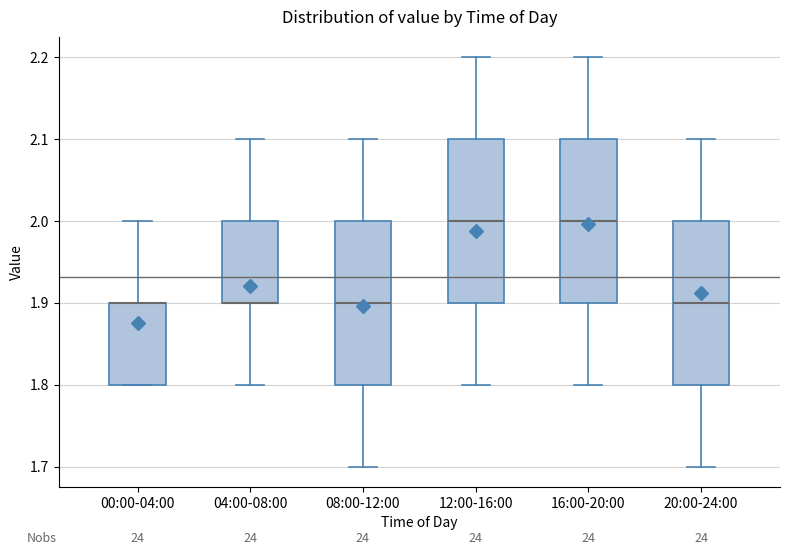

Reading left to right, transcribe this box plot: for each box, give where its median line is, the range the box spans, and where its two whiskers end, as read against the y-axis. The values are not printed on the chart, so give them approximately, as read against the axis.

00:00-04:00: median 1.9 (drawn on the box's upper edge), box 1.8 to 1.9, whiskers 1.8 to 2.0
04:00-08:00: median 1.9 (drawn on the box's lower edge), box 1.9 to 2.0, whiskers 1.8 to 2.1
08:00-12:00: median 1.9, box 1.8 to 2.0, whiskers 1.7 to 2.1
12:00-16:00: median 2.0, box 1.9 to 2.1, whiskers 1.8 to 2.2
16:00-20:00: median 2.0, box 1.9 to 2.1, whiskers 1.8 to 2.2
20:00-24:00: median 1.9, box 1.8 to 2.0, whiskers 1.7 to 2.1